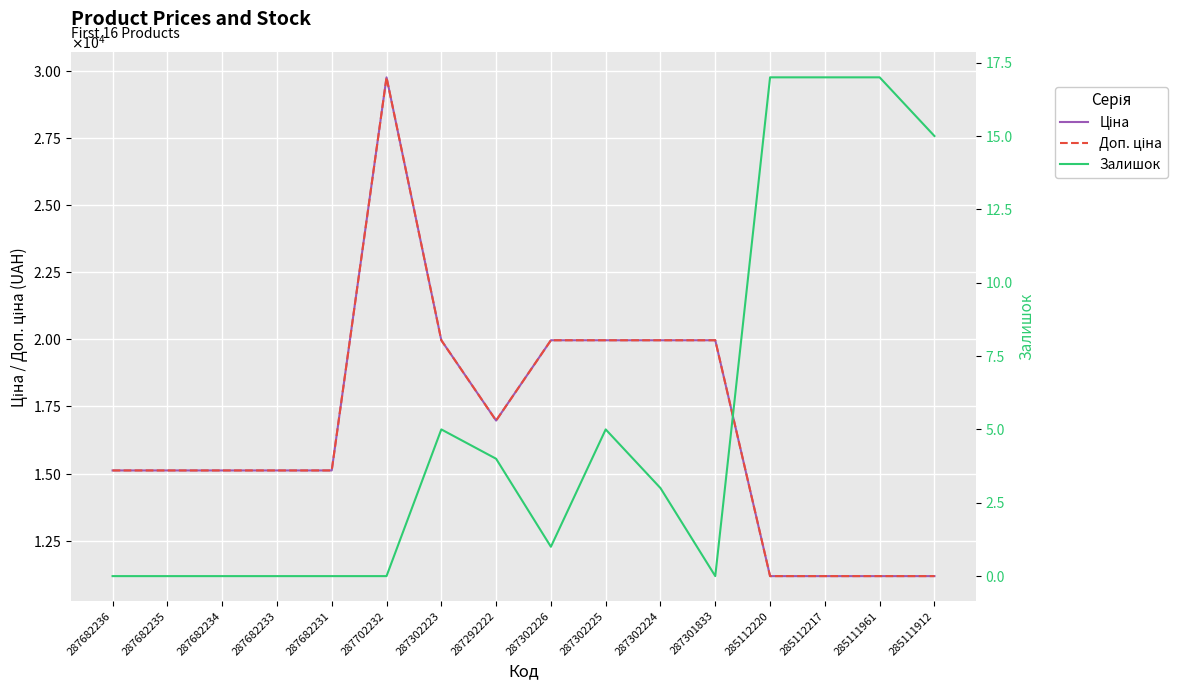

How many series are shown in this chart?

3